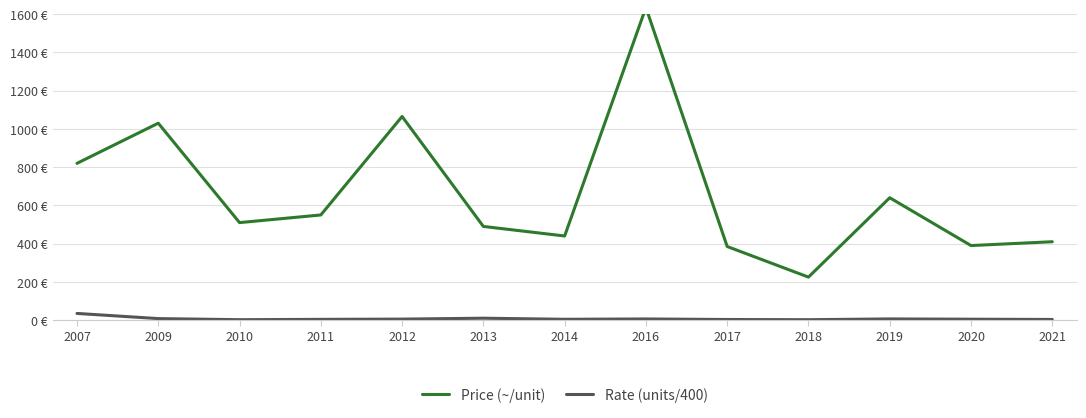

Is the value of Rate (units/400) at 2013 greater than the value of Price (~/unit) at 2019?

No